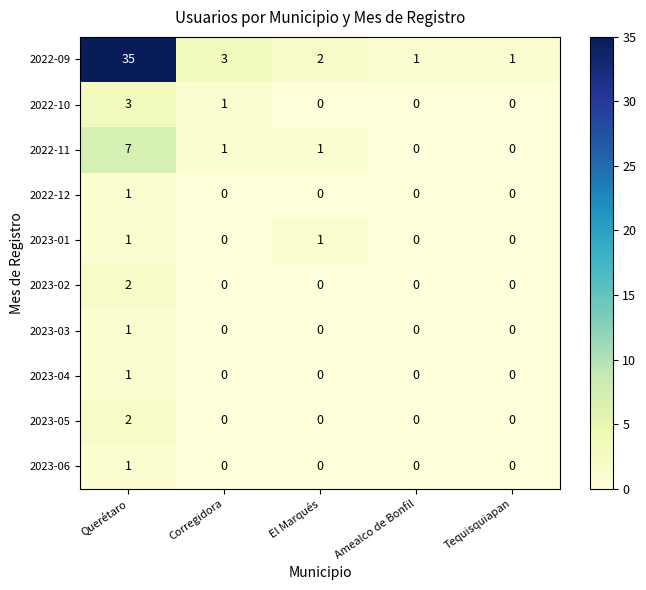

The value of 2023-04 at Amealco de Bonfil is 0. True or false?

True